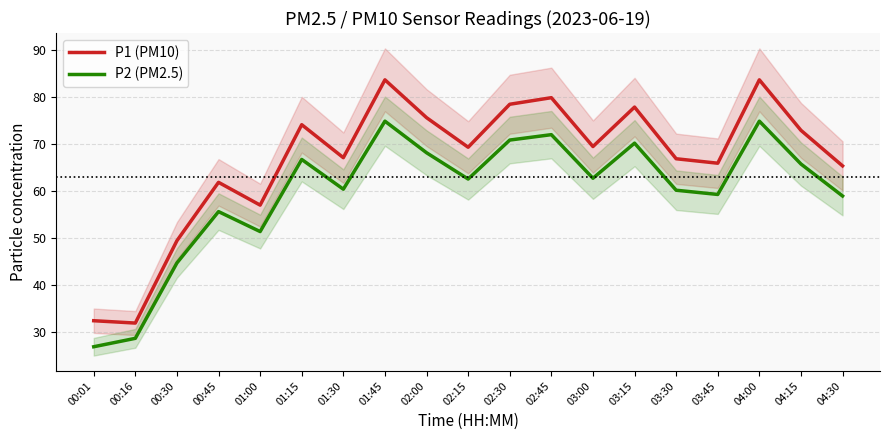

Does the chart have visible grid lines?

Yes